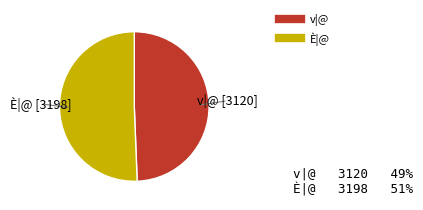

How many slices are in this pie chart?

2